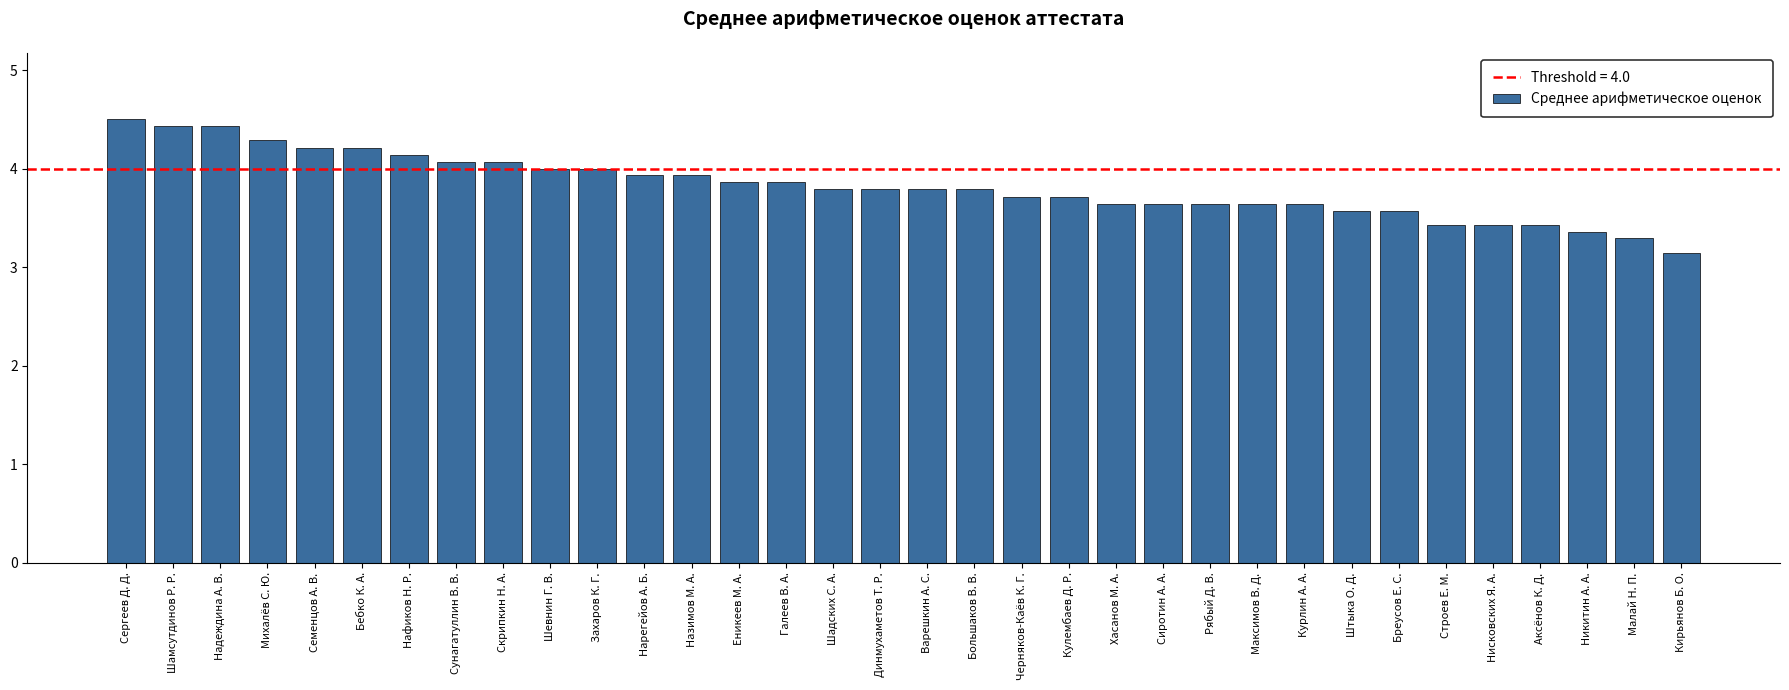

What value does the data have at Максимов В. Д.?

3.6